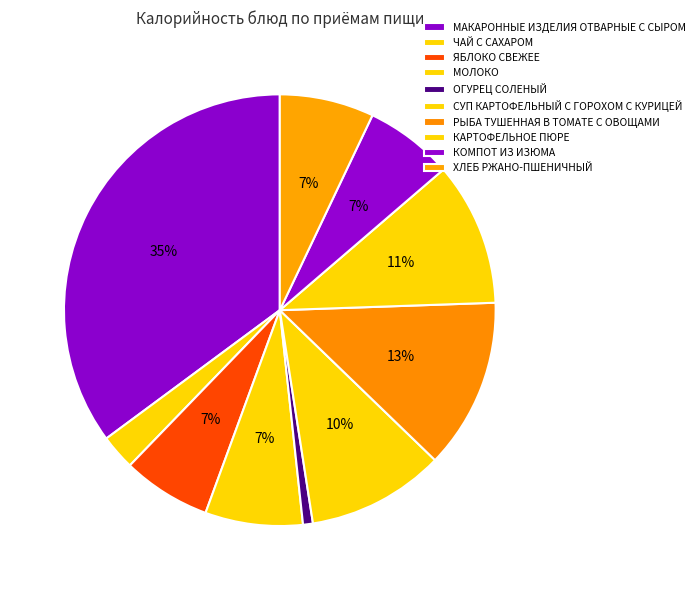

How many segments does this pie chart have?

10